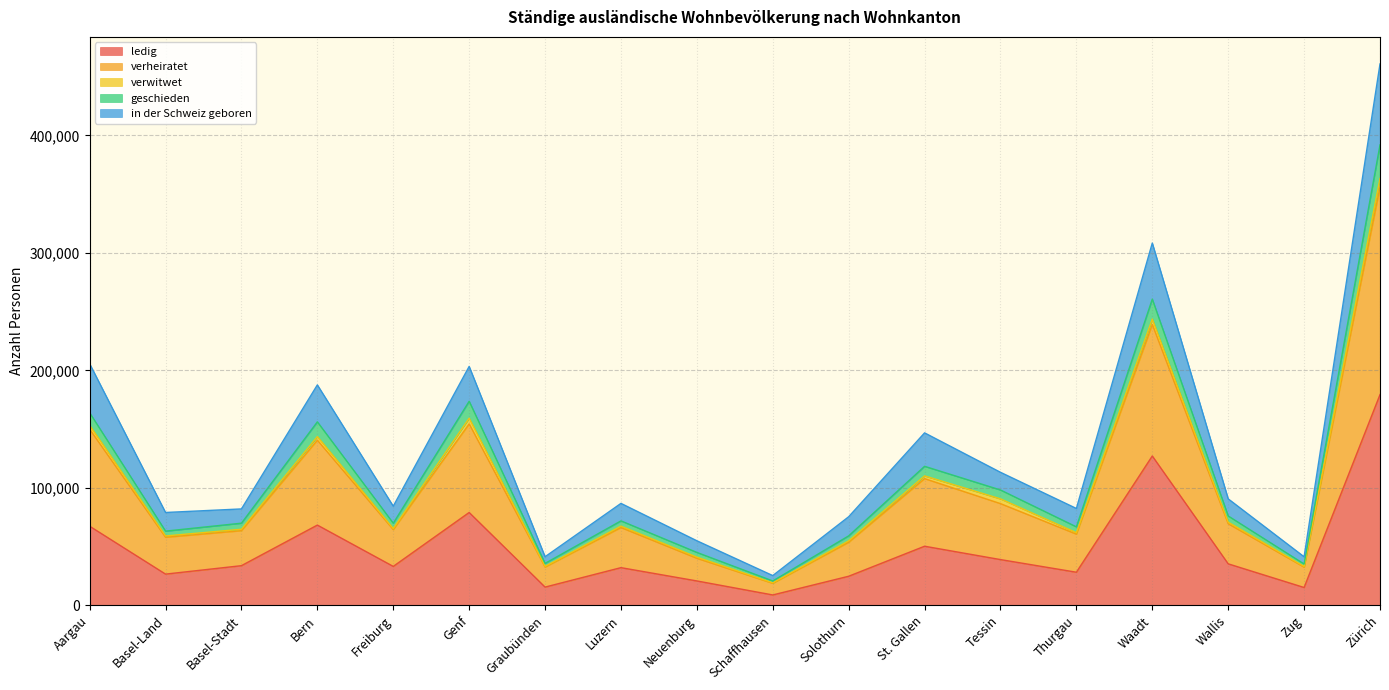

How many categories are shown in the chart?

18